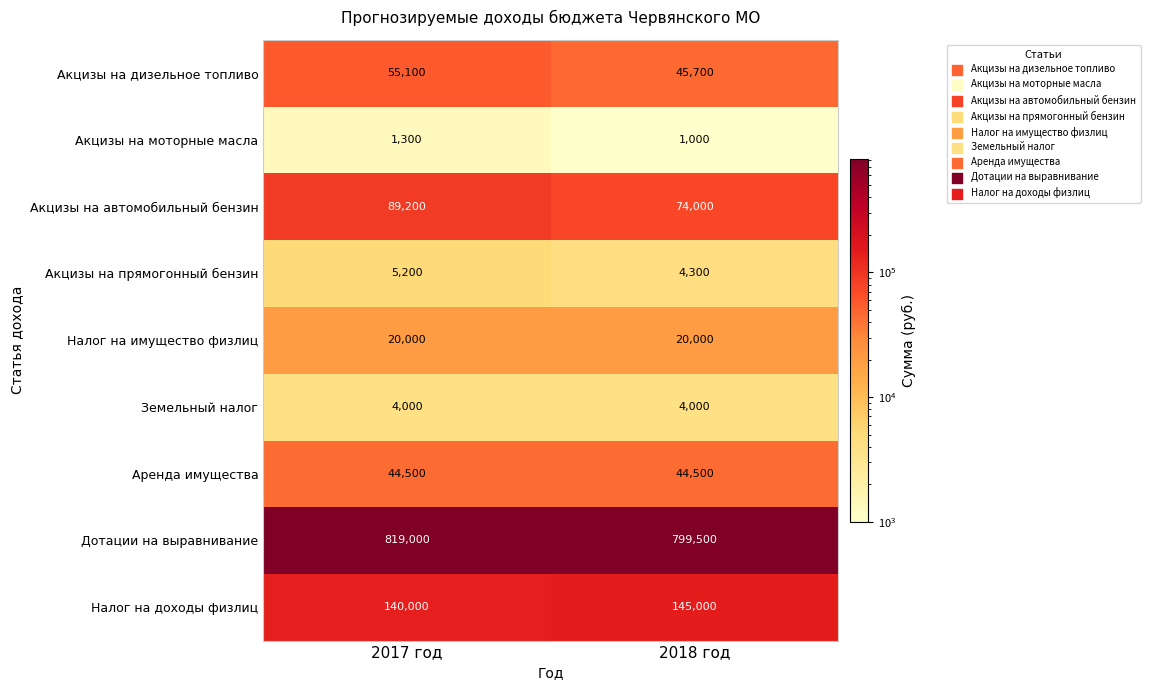

What is the spread (max minus min) of values at 2017 год?

817700